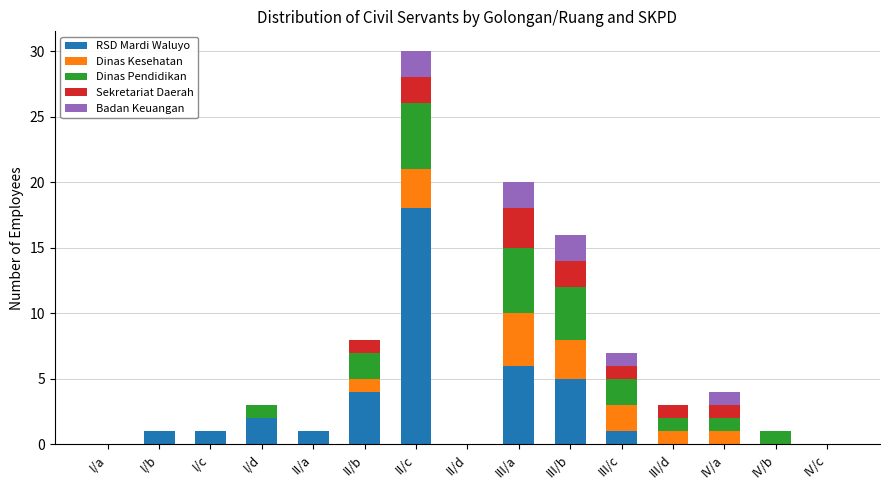

What is the total value across all series at II/c?

30